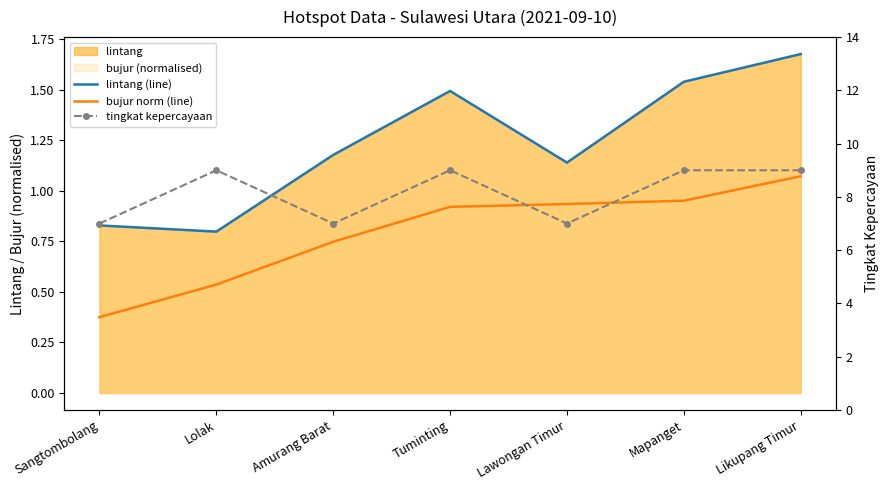

What is the value of the tingkat kepercayaan point at the 3rd from the left?

7.0